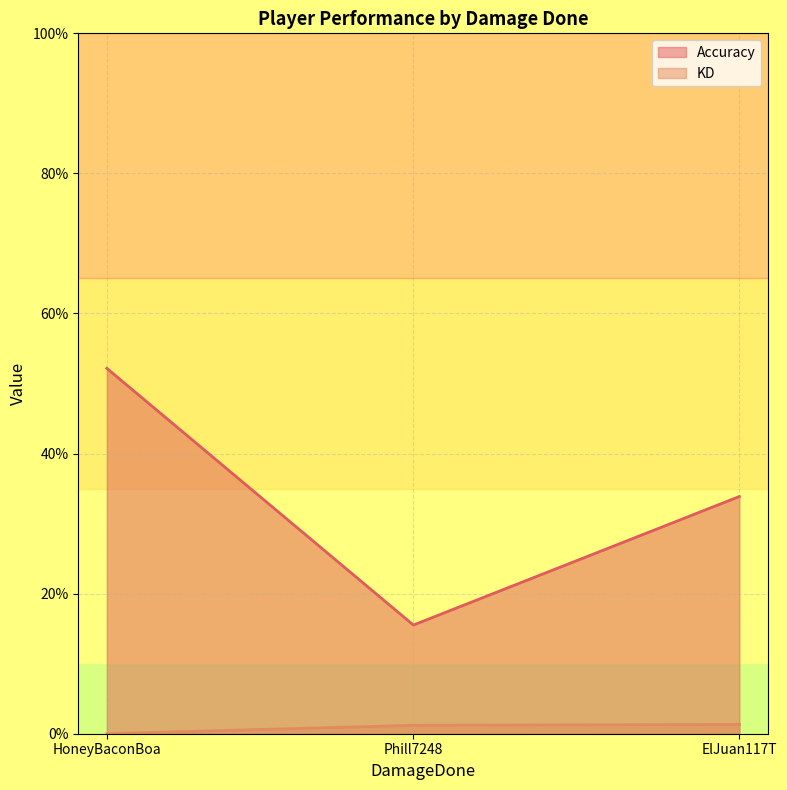

Where does the Accuracy series first go above 33?

HoneyBaconBoa